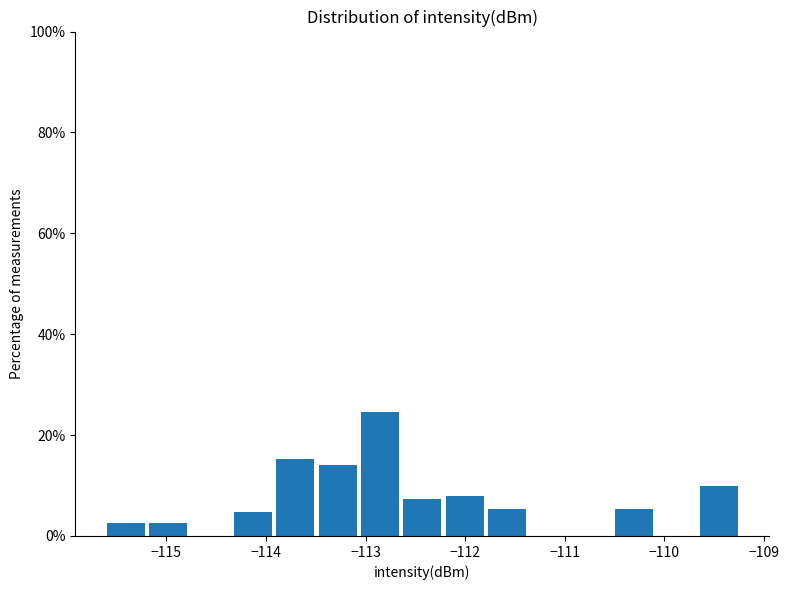

What is the height of the bar covering -113.1 to -112.6 on the x-axis? Neither the bar edges nor the heights are printed on the chart, so give them approximately, as read against the axes.

24